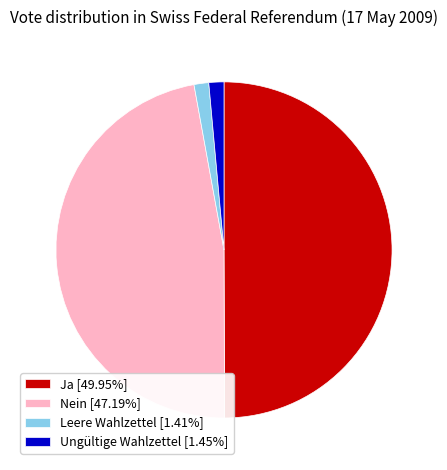

Does Ungültige Wahlzettel [1.45%] account for over 50% of the chart?

No